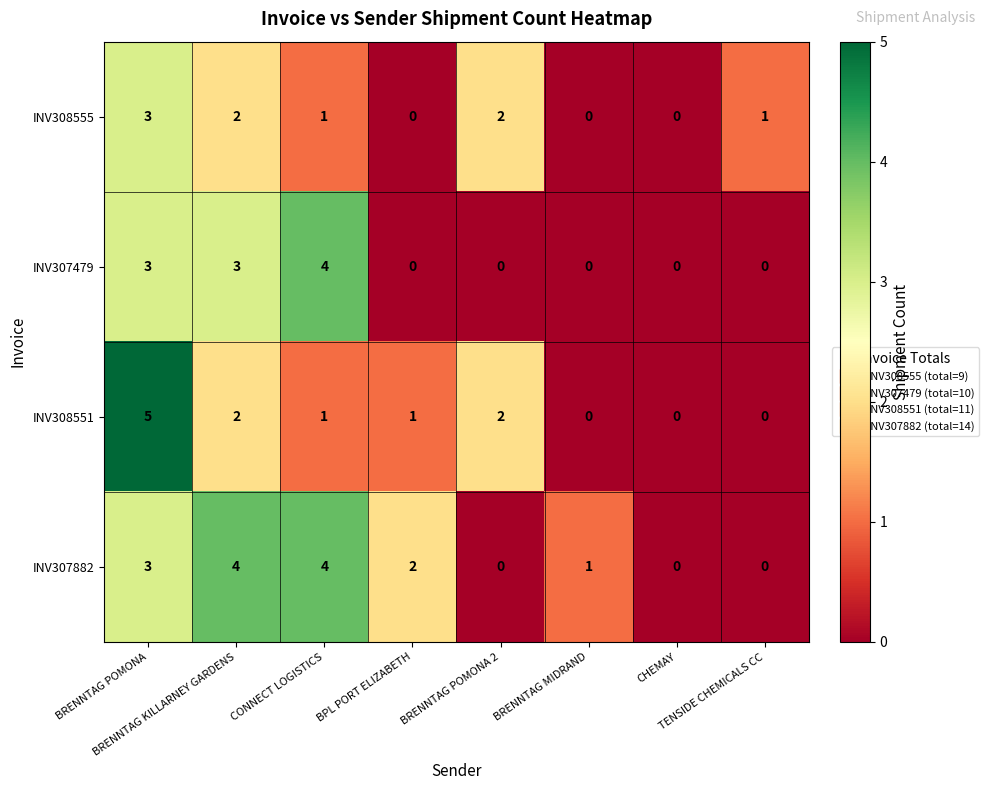

Which series has the largest range (max minus min)?

INV308551